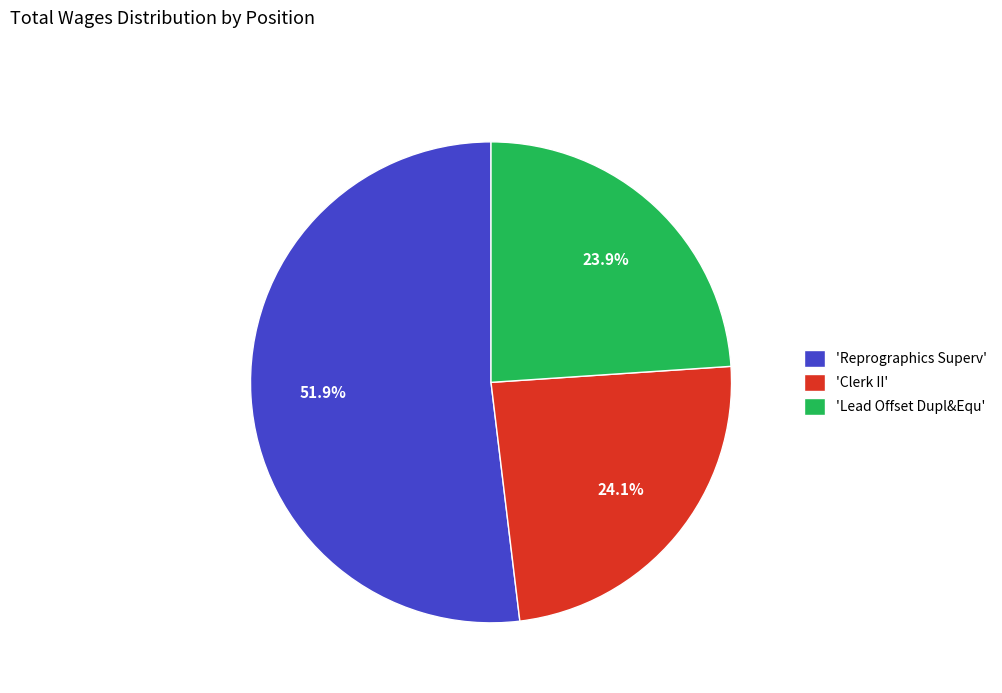

Does 'Lead Offset Dupl&Equ' account for over 50% of the chart?

No